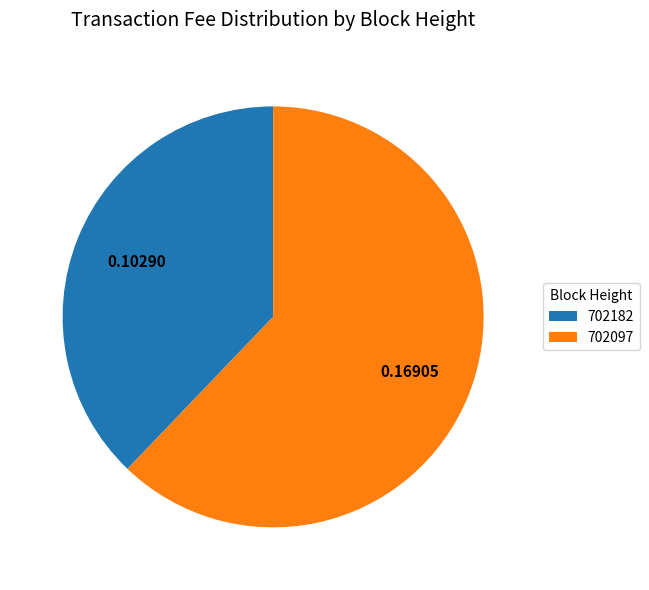

Is the sum of 702097 and 702182 greater than half?

Yes